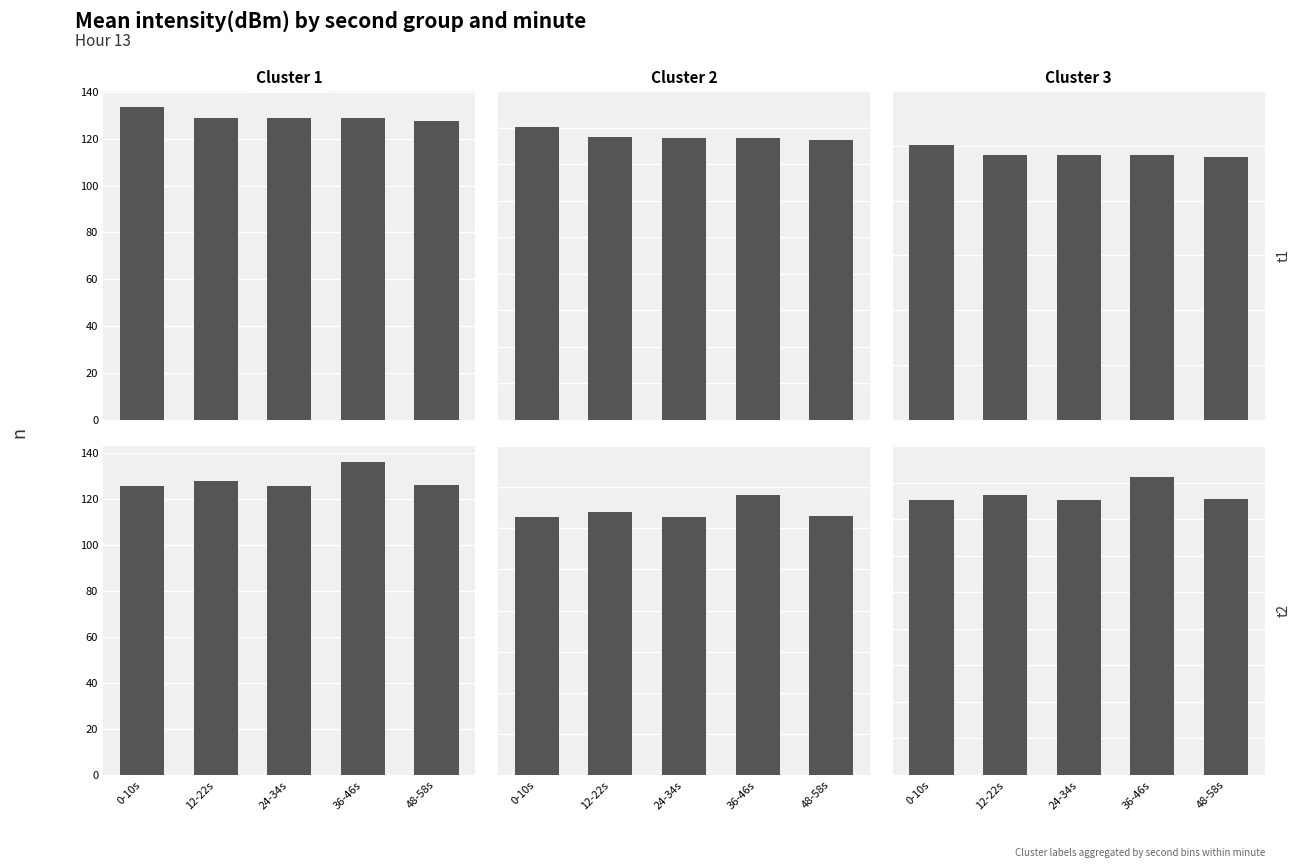

What is the difference between the maximum and minimum values in the Cluster 1 t1 series?

5.9